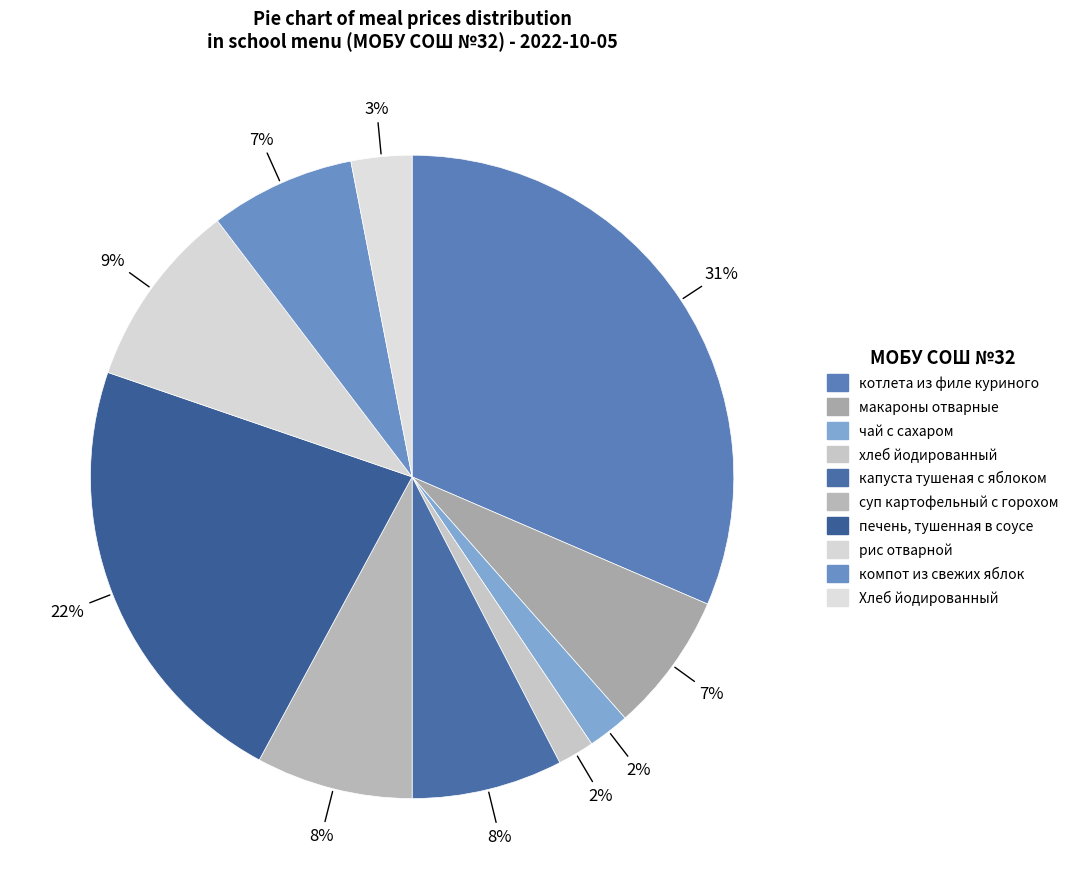

To the nearest percent, what portion does хлеб йодированный represent?

2%